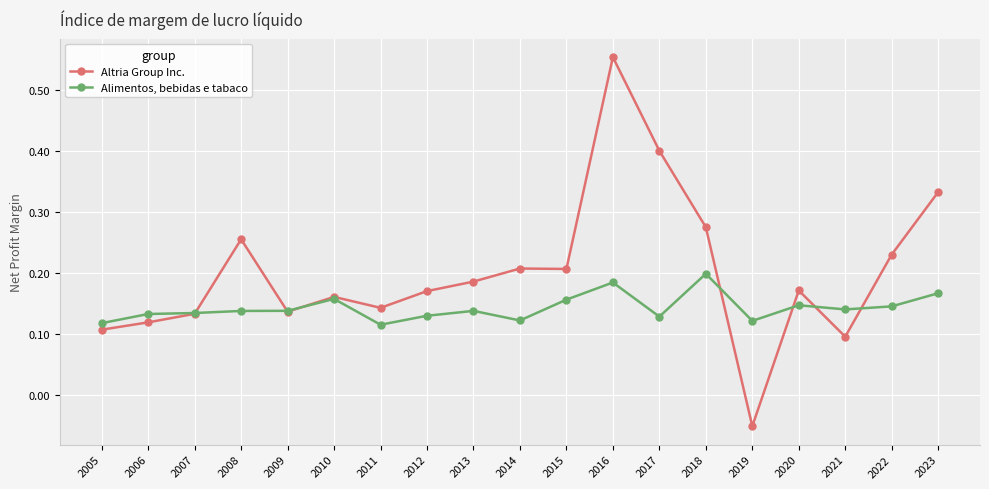

Rank the series by their maximum value, from lowest to highest.

Alimentos, bebidas e tabaco, Altria Group Inc.